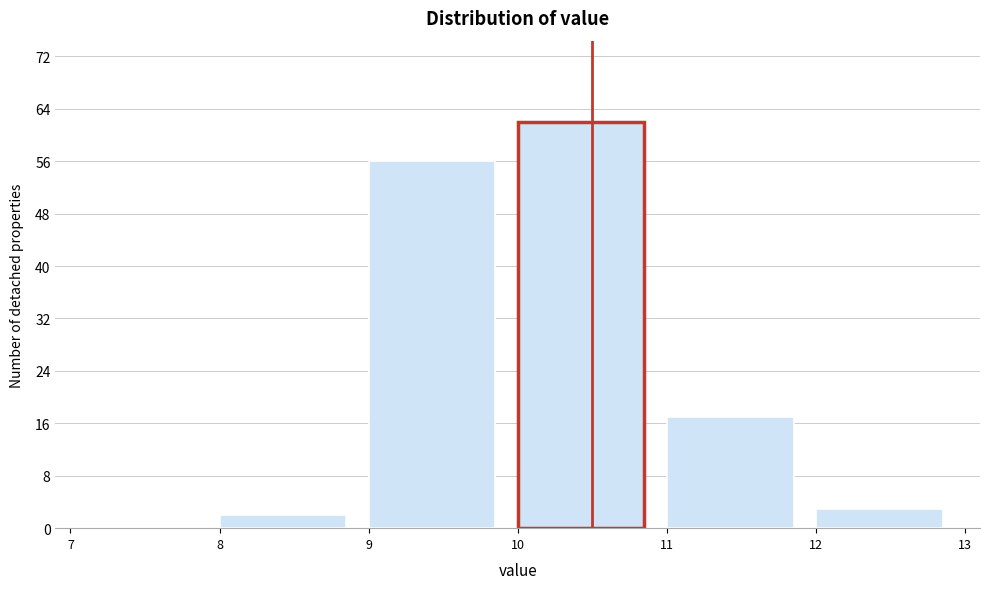

How tall is the bar that spans 9 to 10 on the x-axis? The values are not printed on the chart, so give them approximately, as read against the axis.

56